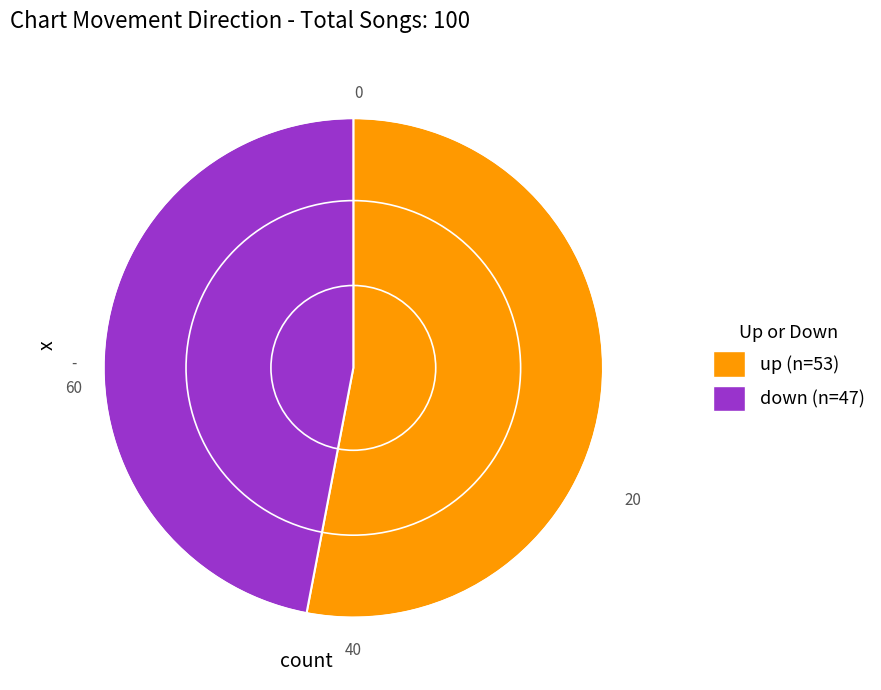

What is the smallest slice in the pie chart?

down